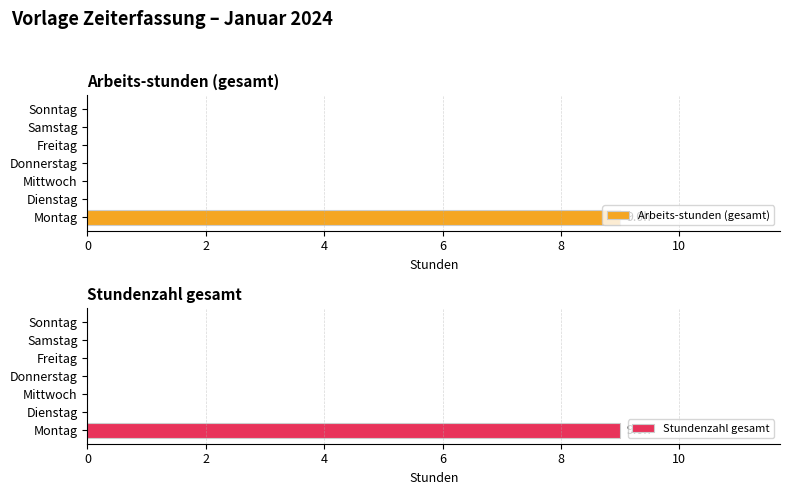

Which series has the largest range (max minus min)?

Arbeits-stunden (gesamt)